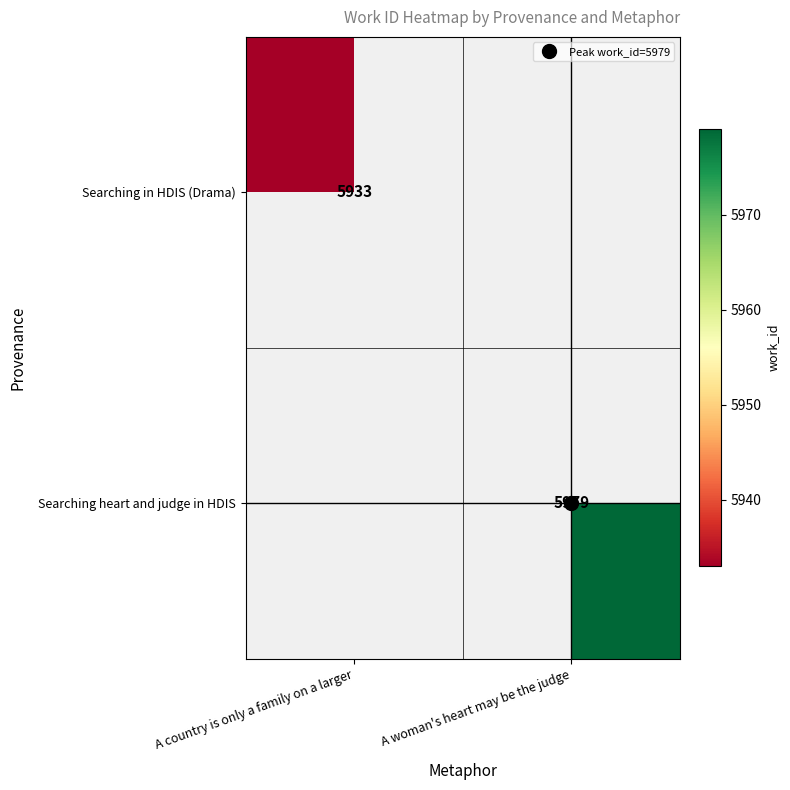

Which series has the widest spread of values?

Searching in HDIS (Drama)